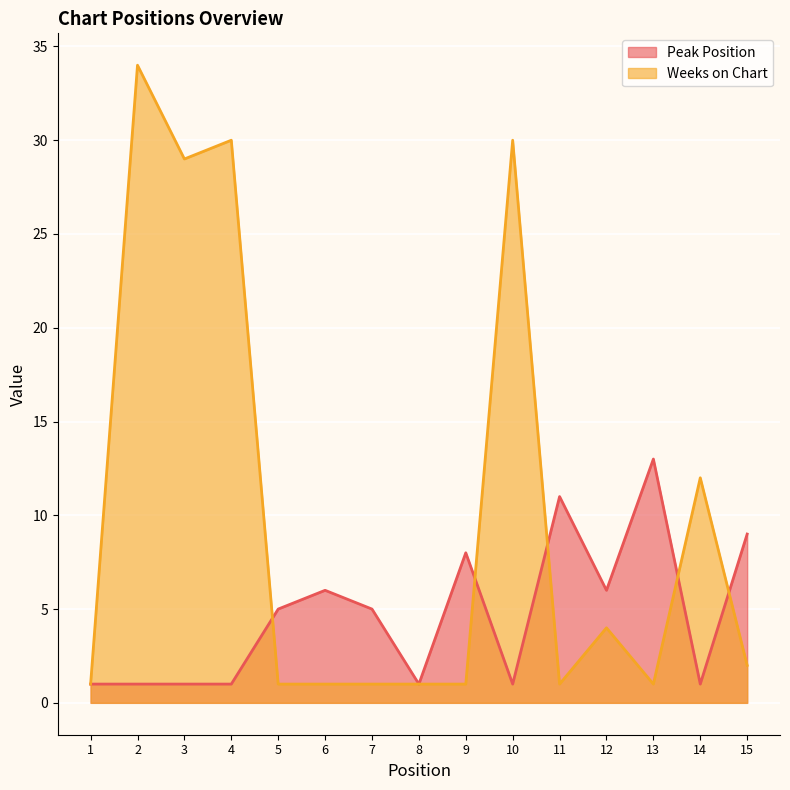

How many interior local peaks does the Peak Position series have?

4